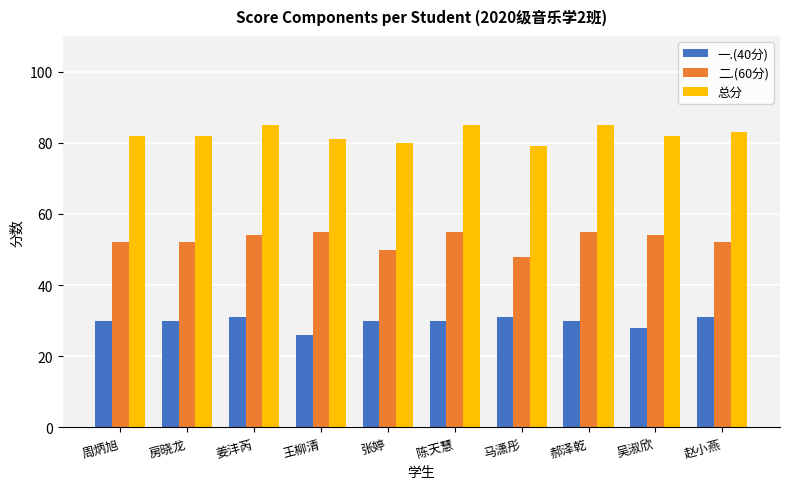

The 二.(60分) series shows 85 at 姜沣芮. True or false?

False